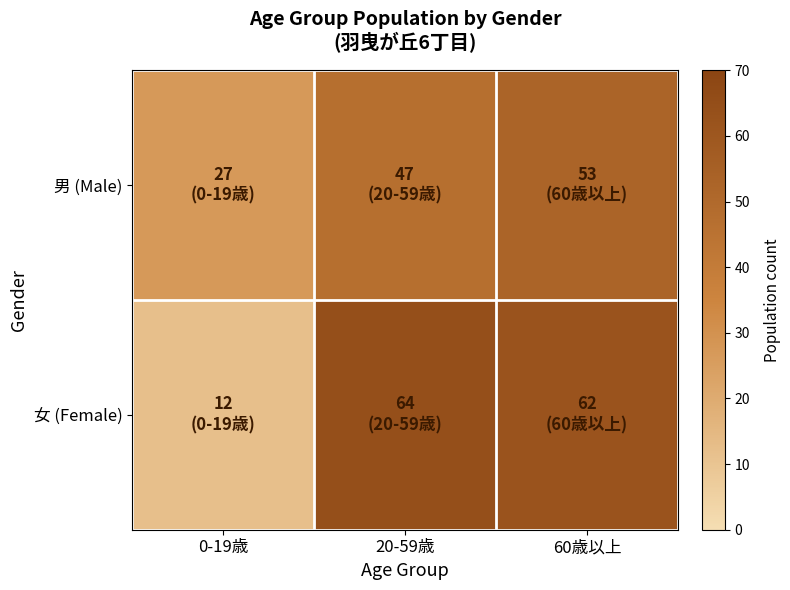

At 60歳以上, list the series in order from largest to smallest.

女 (Female), 男 (Male)